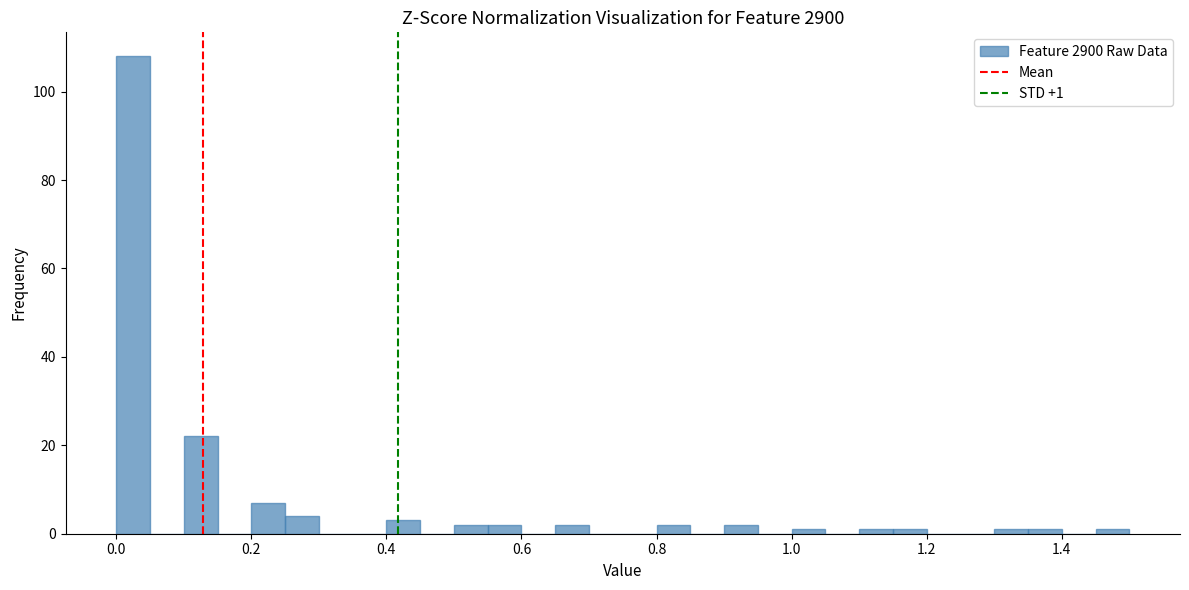

Read against the x-axis, roughly where is the centre of the tallest bar?

0.02